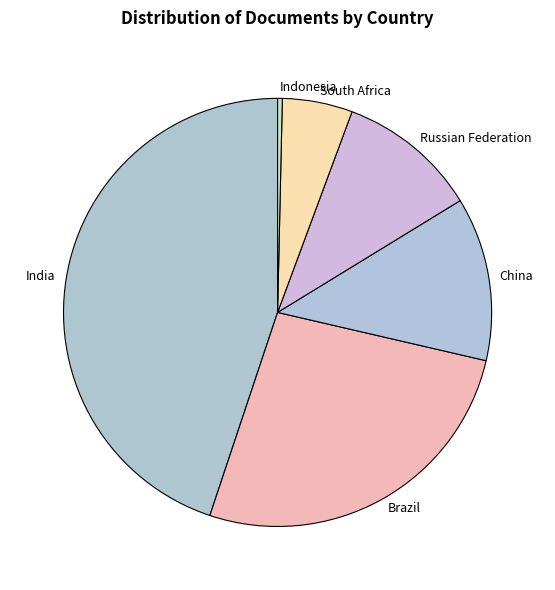

True or false: Indonesia accounts for 0% of the total.

True